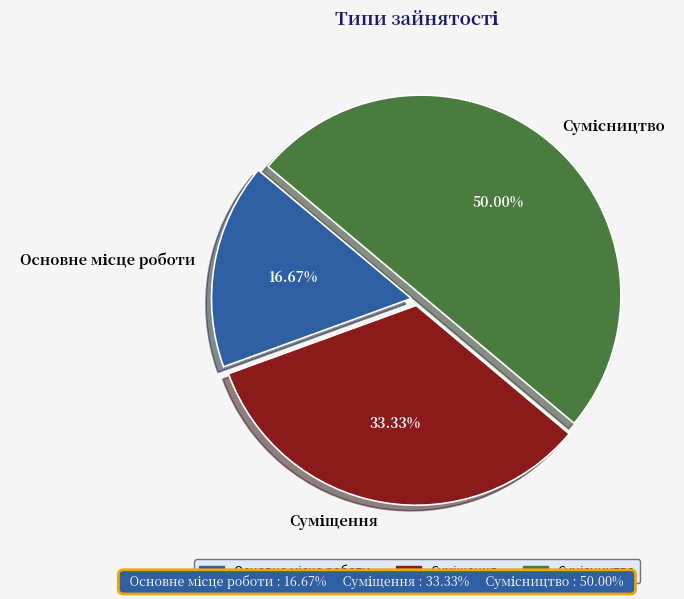

What is the largest slice in the pie chart?

Сумісництво